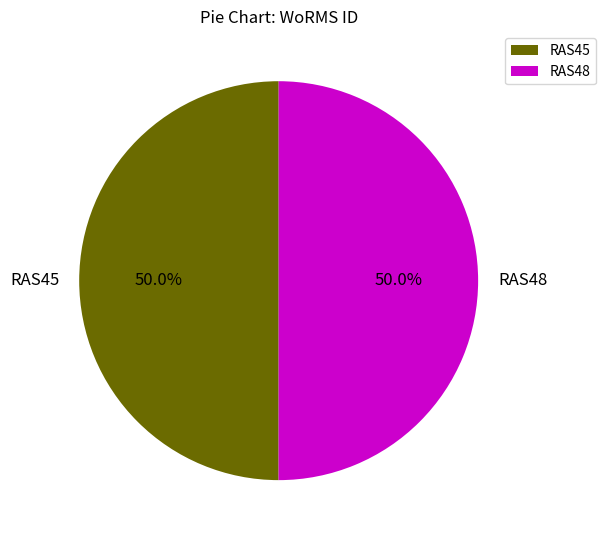

What is the ratio of the value at RAS48 to the value at RAS45?

1.0